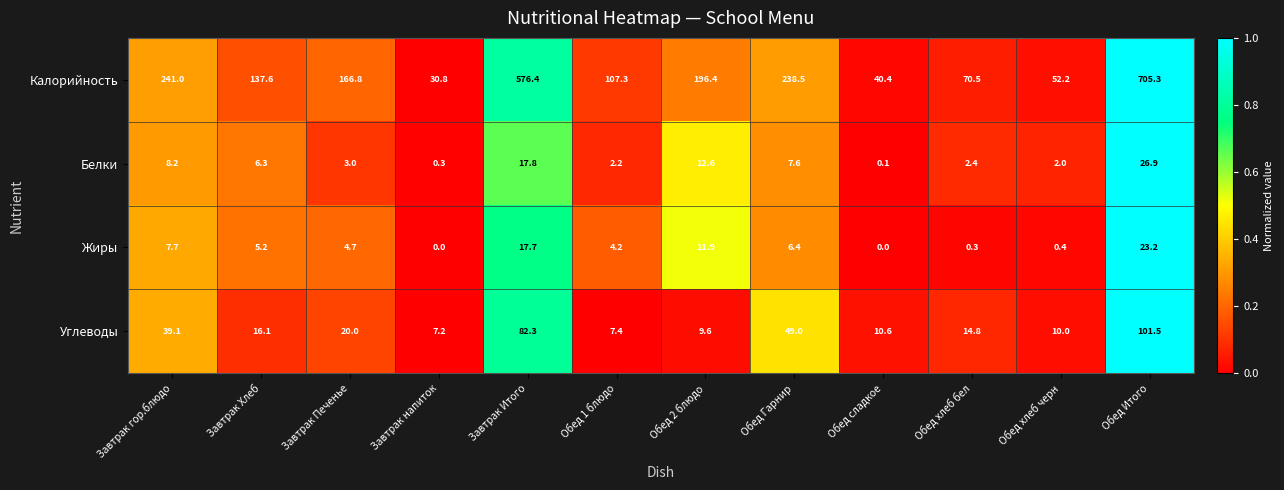

At how many categories does at least one series exceed 0?

12